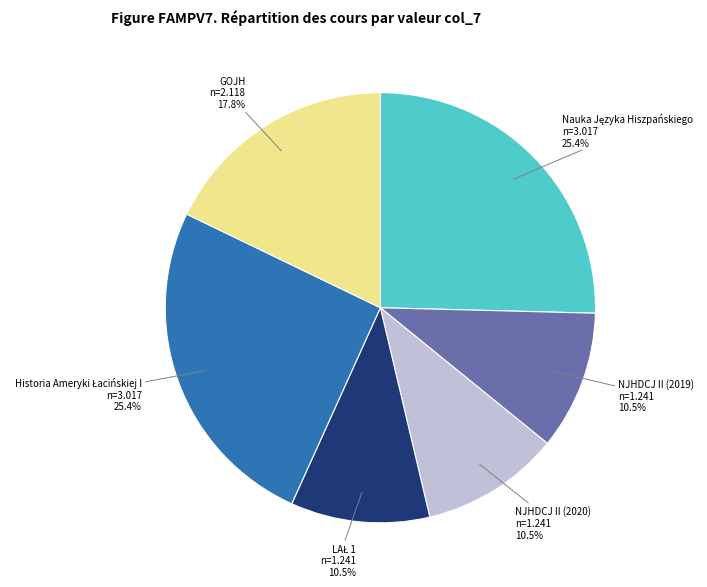

Is there any slice that represents more than half of the pie?

No